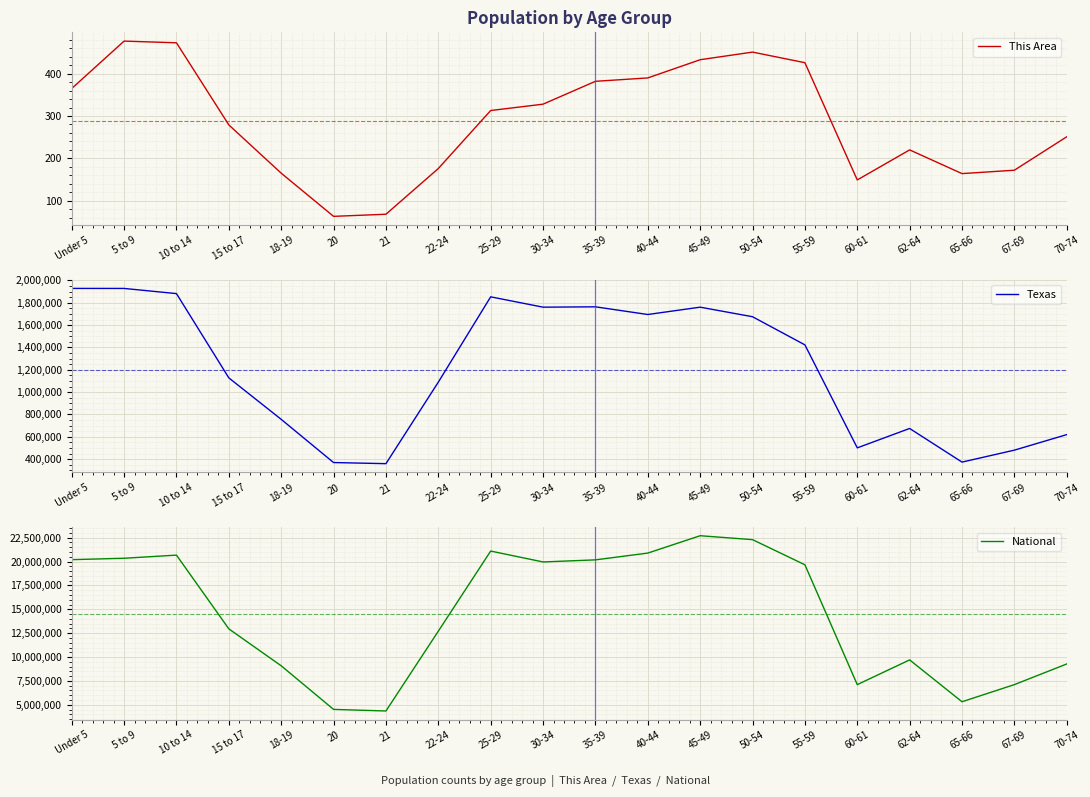

What is the maximum value for Texas?

1928473